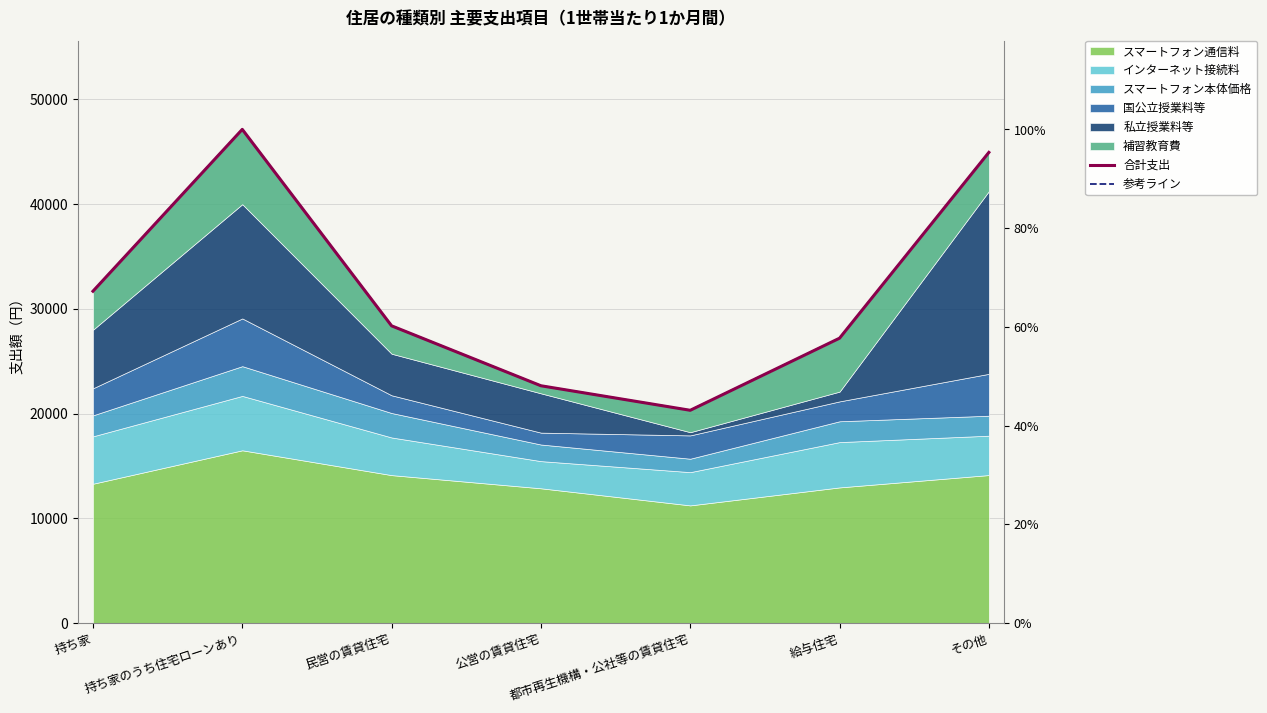

What is the label of the 1st point from the left?

持ち家